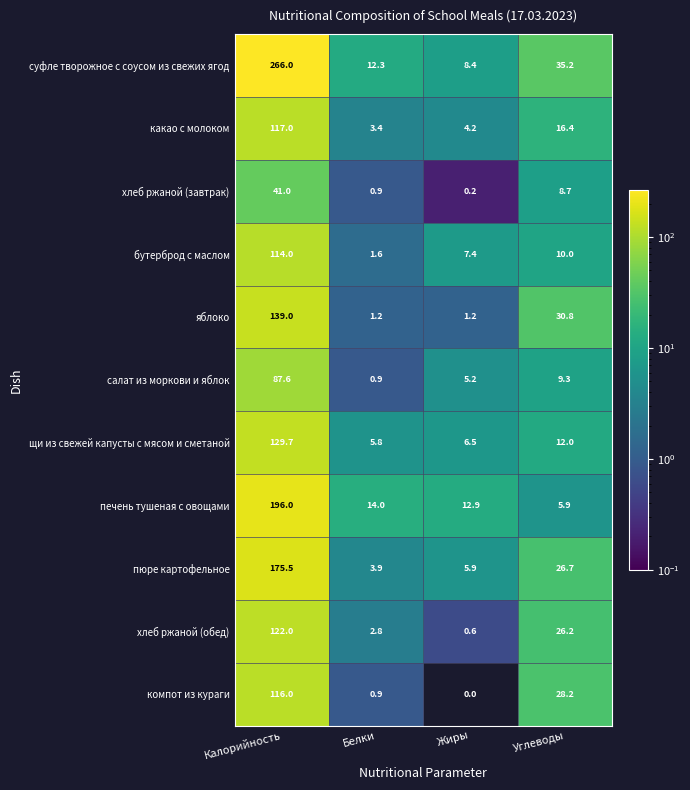

At which category does the chart reach its peak across all series?

Калорийность